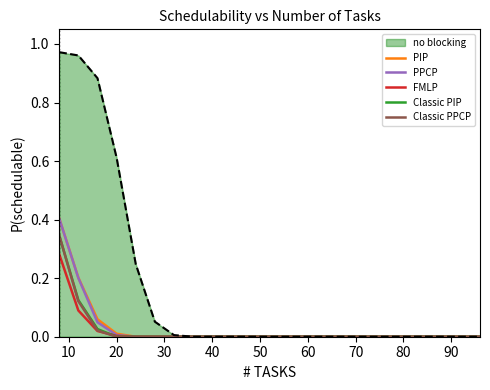

Which series has the largest range (max minus min)?

no blocking